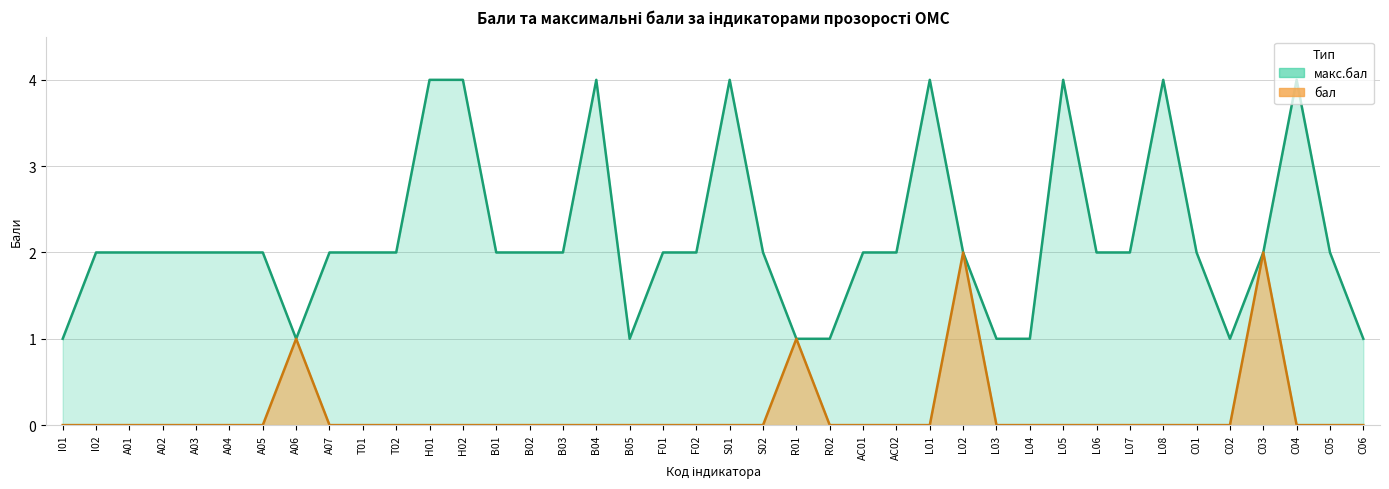

Between AC02 and F02, which is larger?

AC02